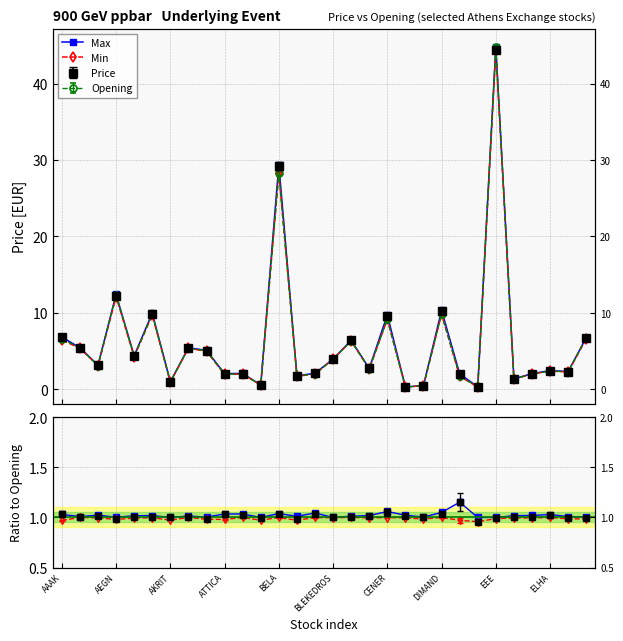

The Max series shows 1.5 at 29. True or false?

False